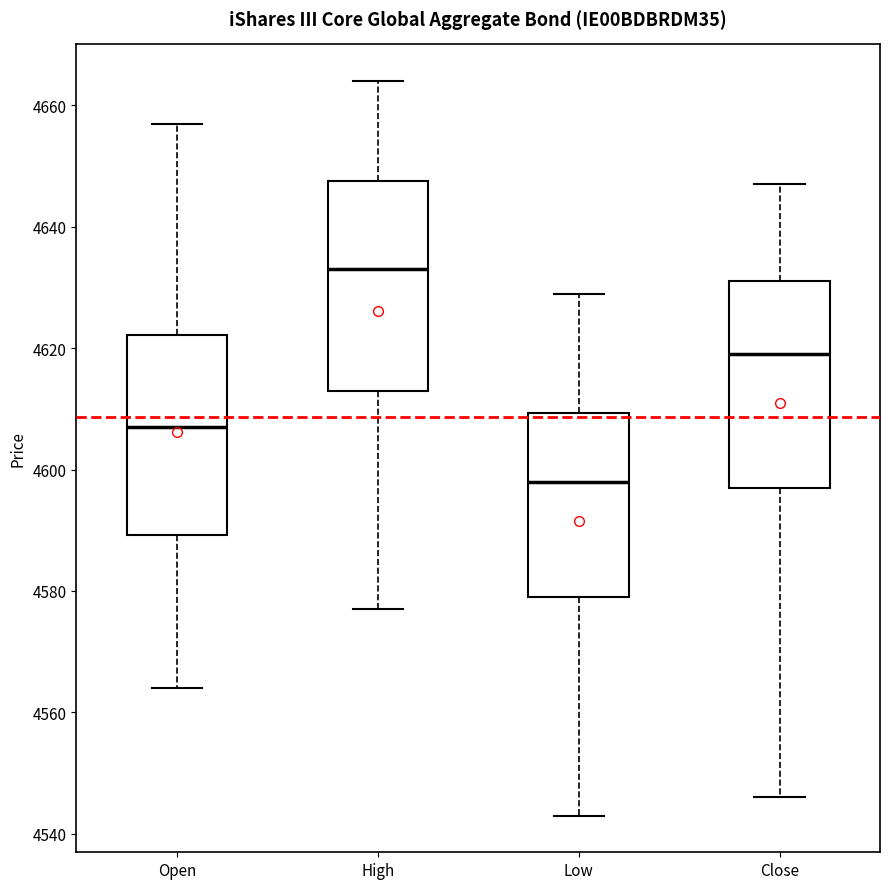

Where is the lower edge of the box for Close on the y-axis? The values are not printed on the chart, so give them approximately, as read against the axis.

4598